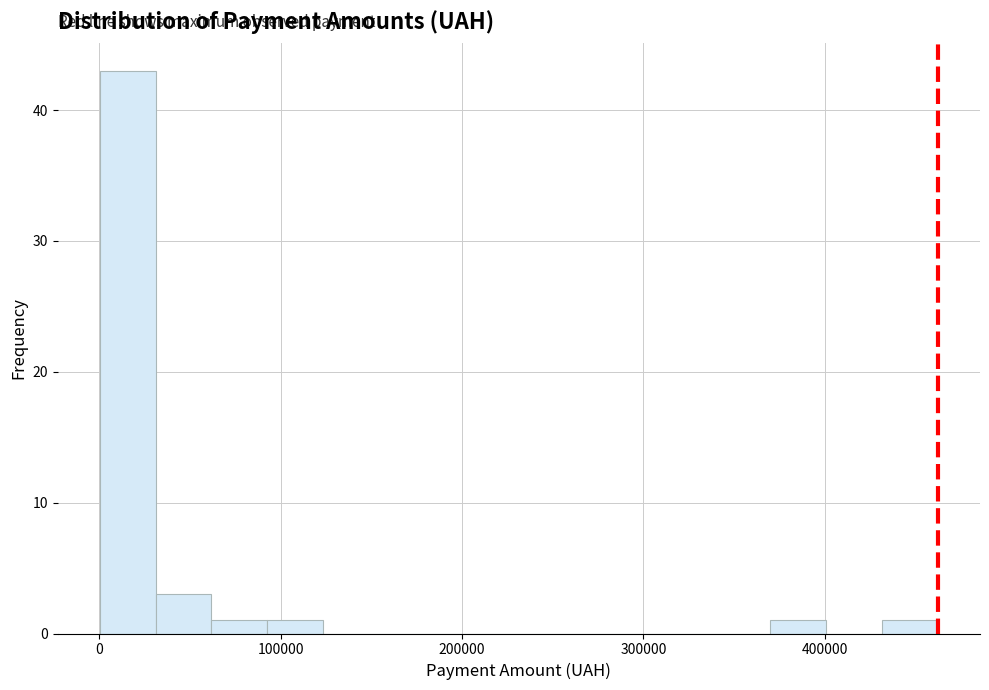

Read against the x-axis, roughly where is the centre of the tallest bar?

20000